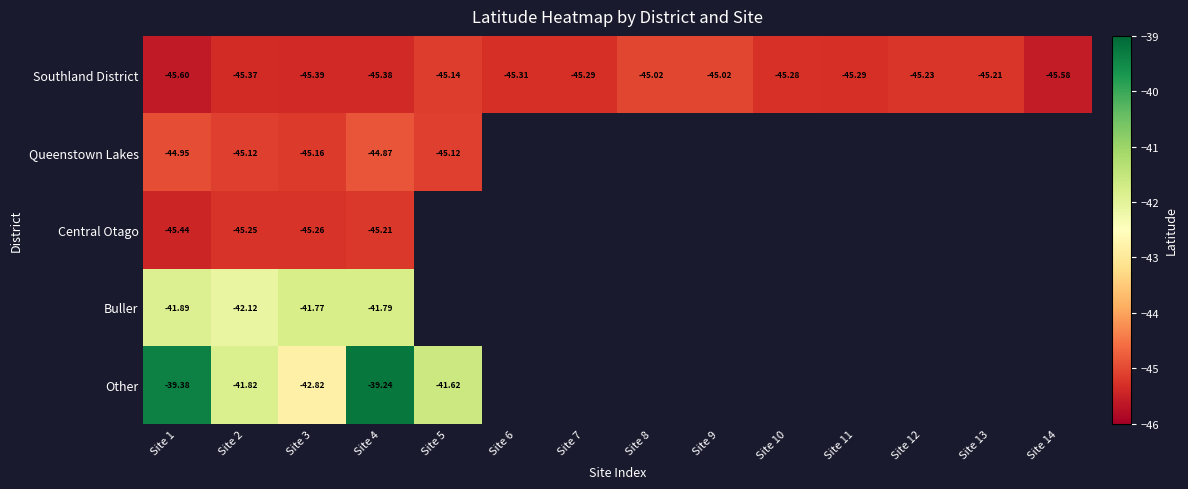

How many distinct data groups are displayed?

5